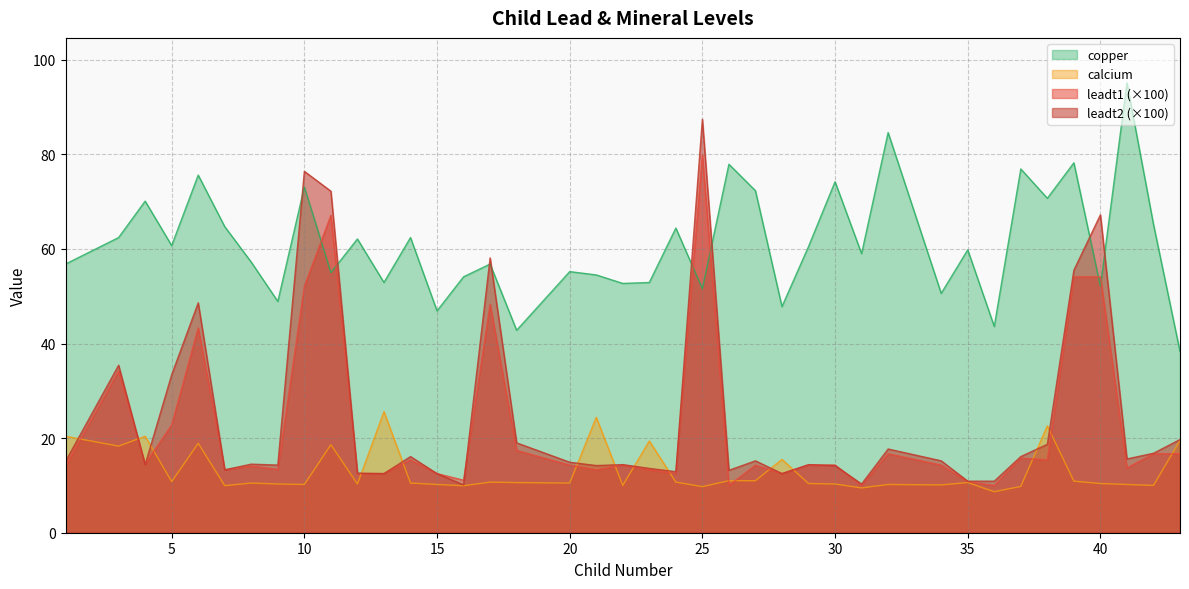

Which category has the lowest value across all series?

36